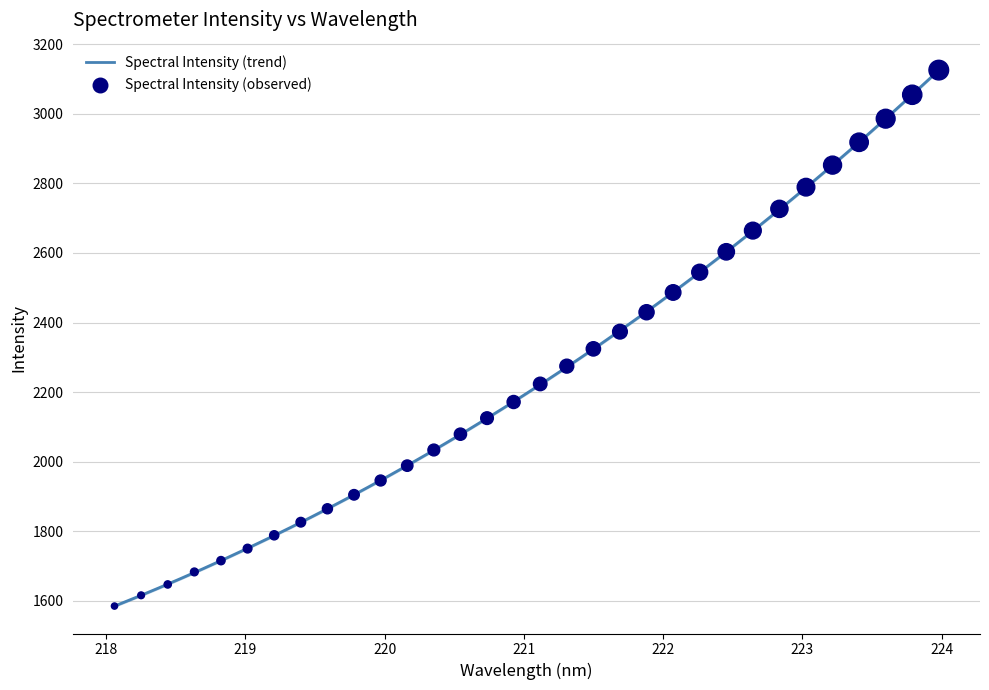

What is the ratio of the value at 219.9712 to the value at 222.0721?

0.8